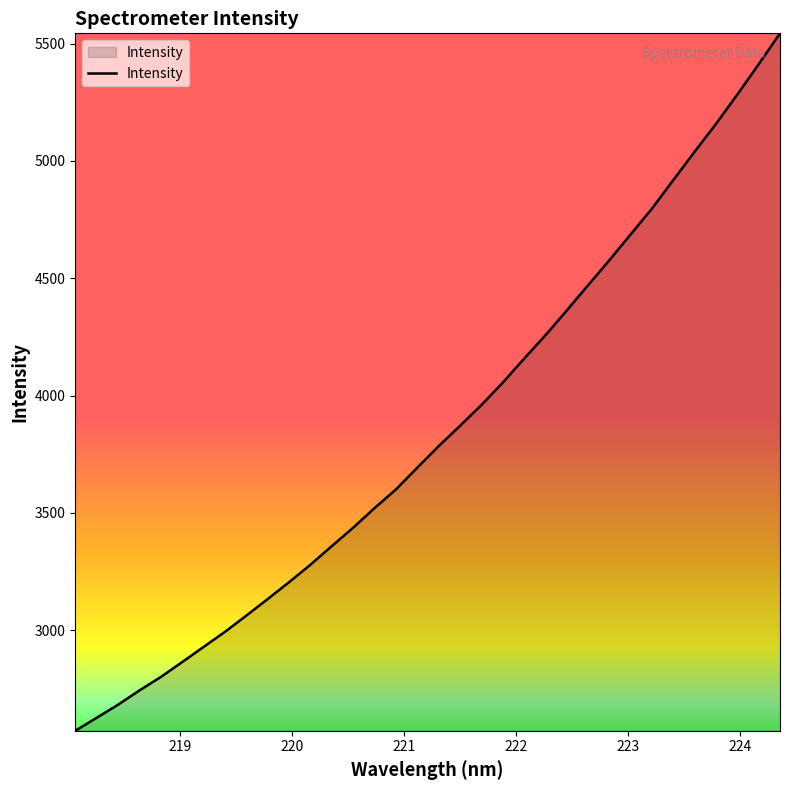

What is the greatest value displayed?

5543.8